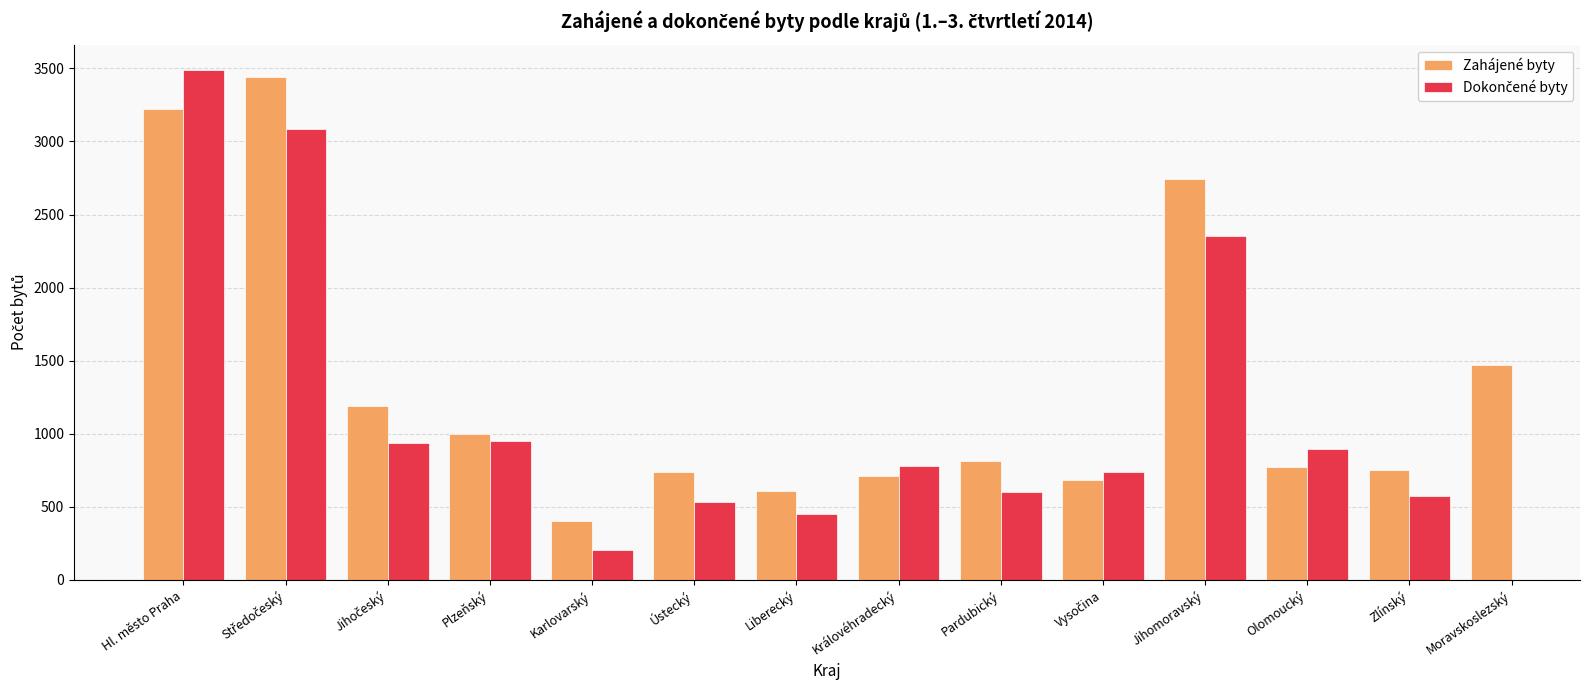

At how many categories does at least one series exceed 3481?

1